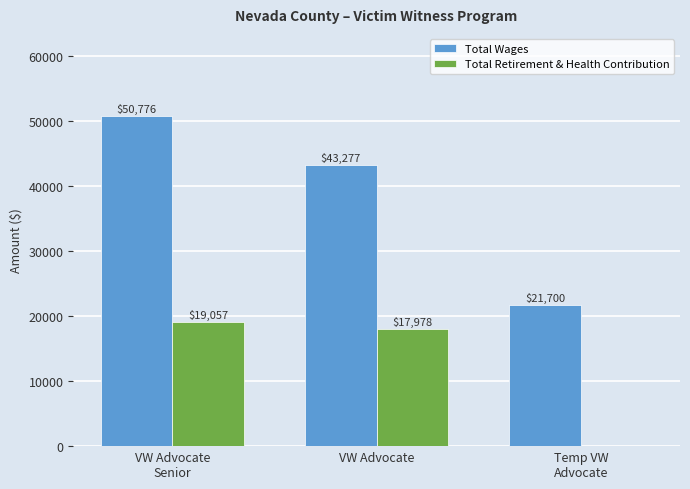

The Total Wages series shows 21700 at Temp VW
Advocate. True or false?

True